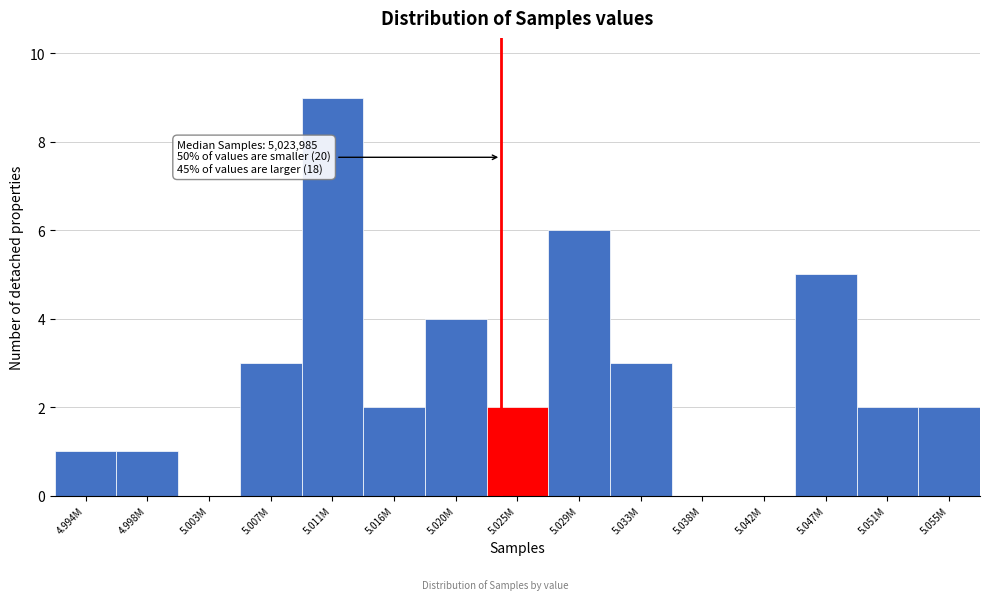

Reading left to right, transcribe all the data shown in this chart.

4.994M=1	4.998M=1	5.003M=0	5.007M=3	5.011M=9	5.016M=2	5.020M=4	5.025M=2	5.029M=6	5.033M=3	5.038M=0	5.042M=0	5.047M=5	5.051M=2	5.055M=2